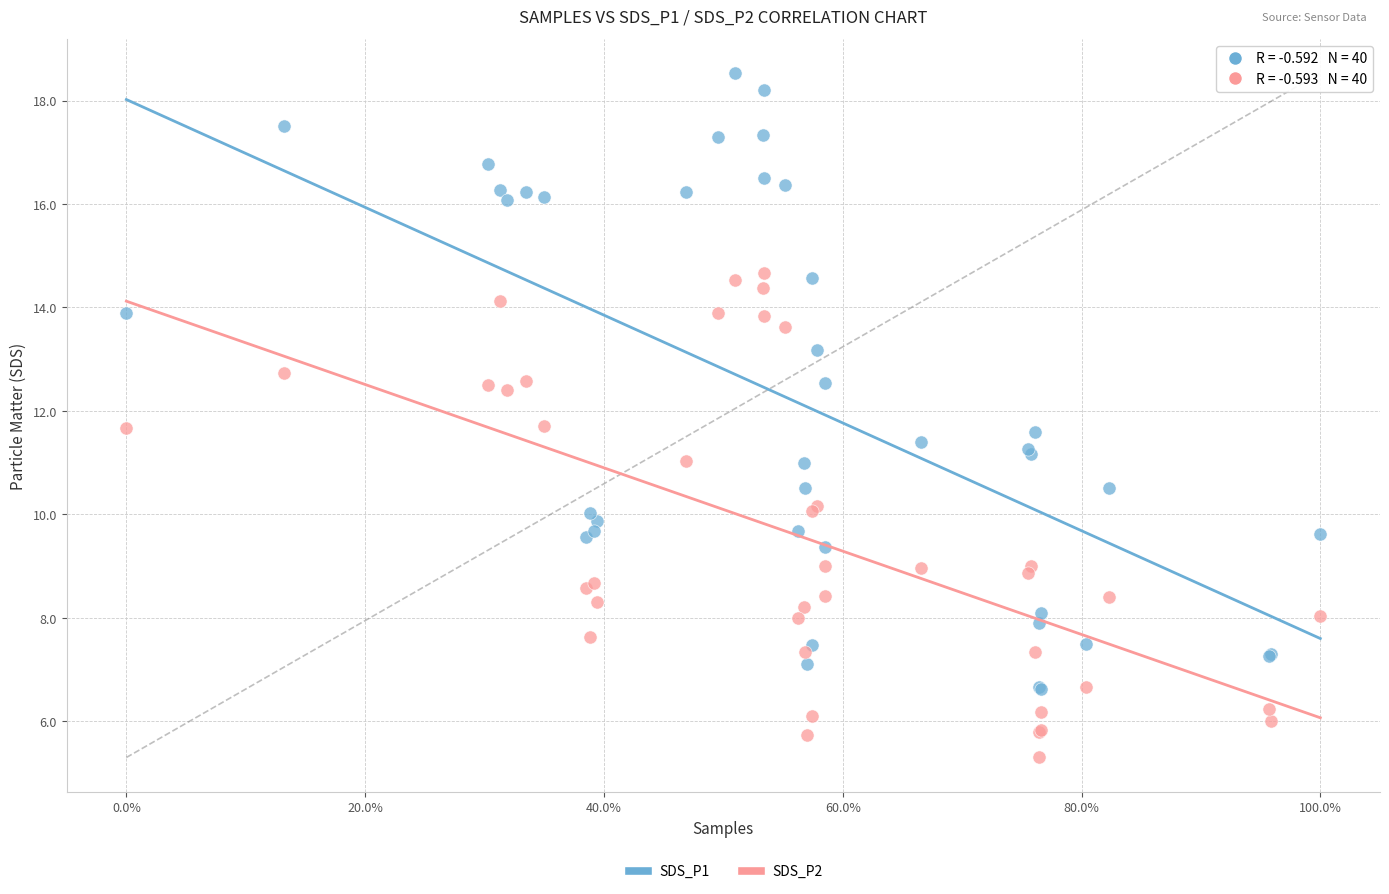

Which series reaches the minimum Y coordinate?

SDS_P2